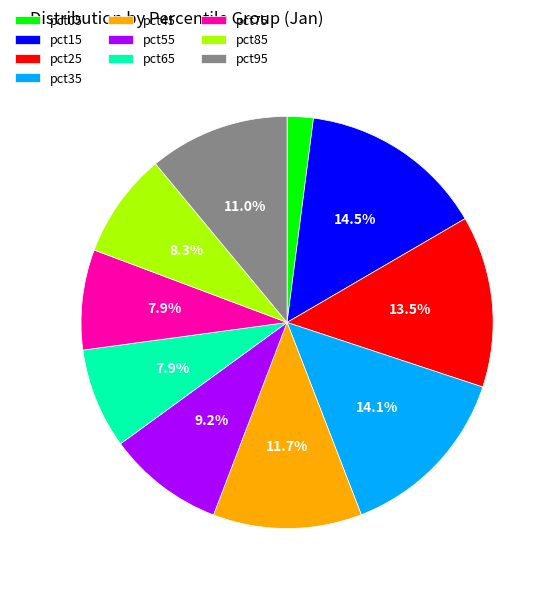

To the nearest percent, what is the combined percentage of pct65 and pct85?

16%